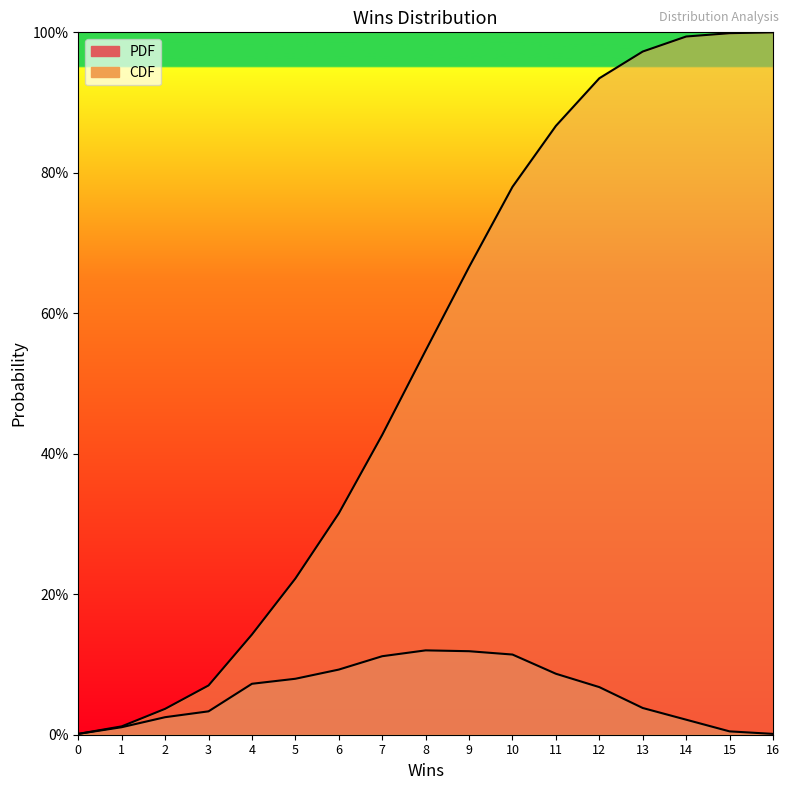

Which label corresponds to the largest value in the chart?

16